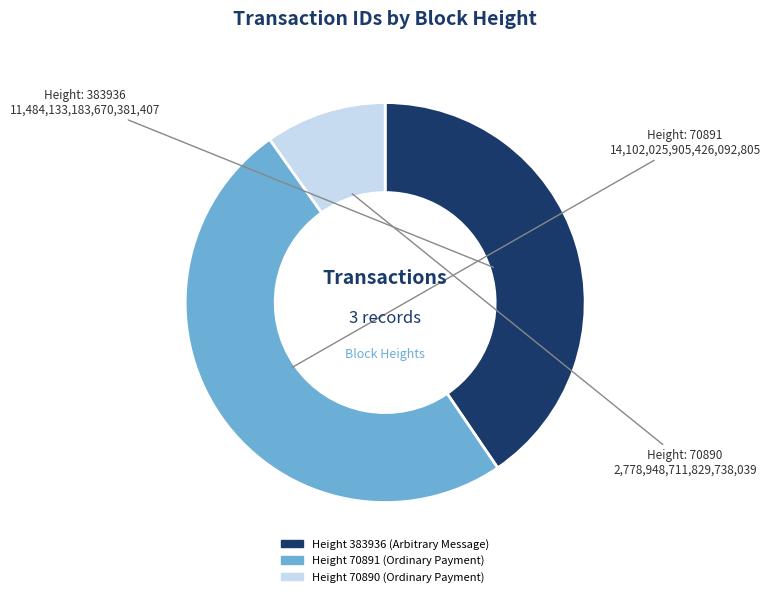

To the nearest percent, what is the average slice percentage?

33%